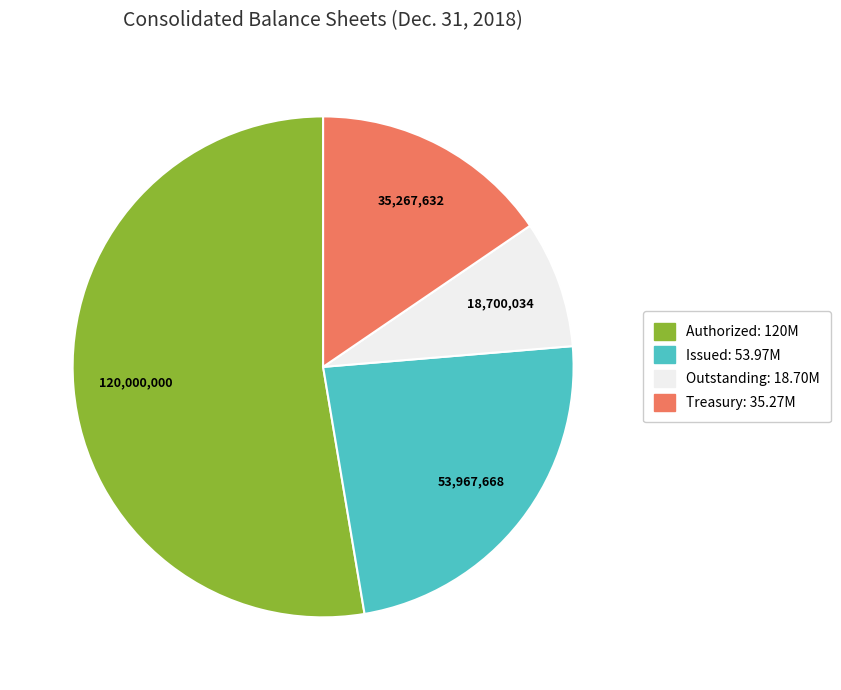

True or false: Treasury: 35.27M accounts for 15% of the total.

True